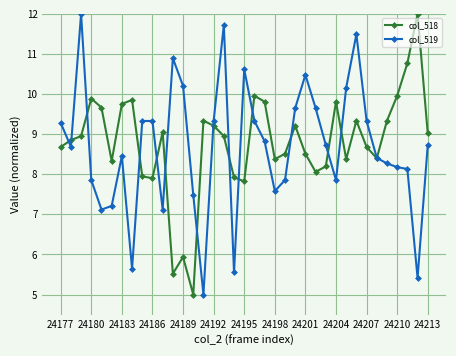

True or false: col_518 has more than 2 points higher than both neighbors.

True